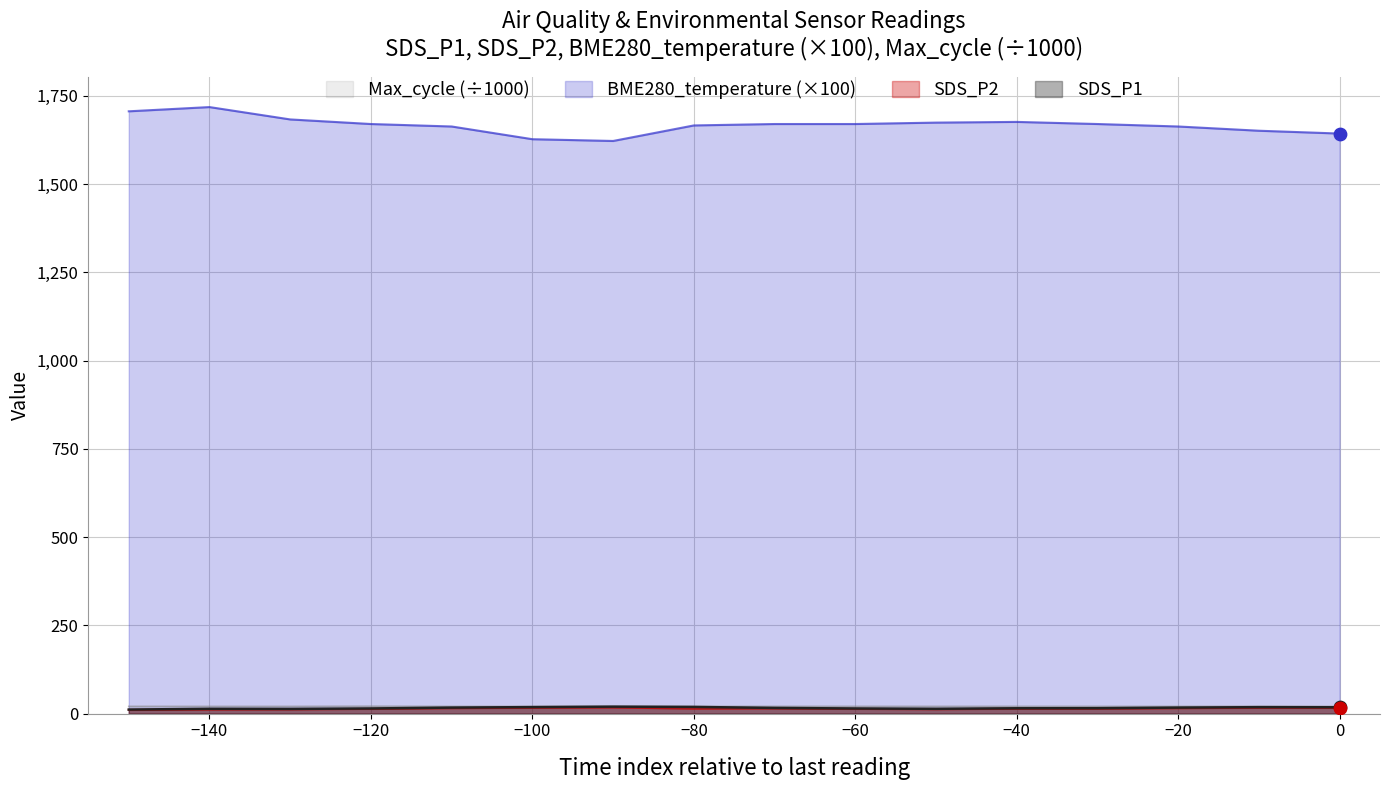

Which series has the widest spread of Y values?

BME280_temperature